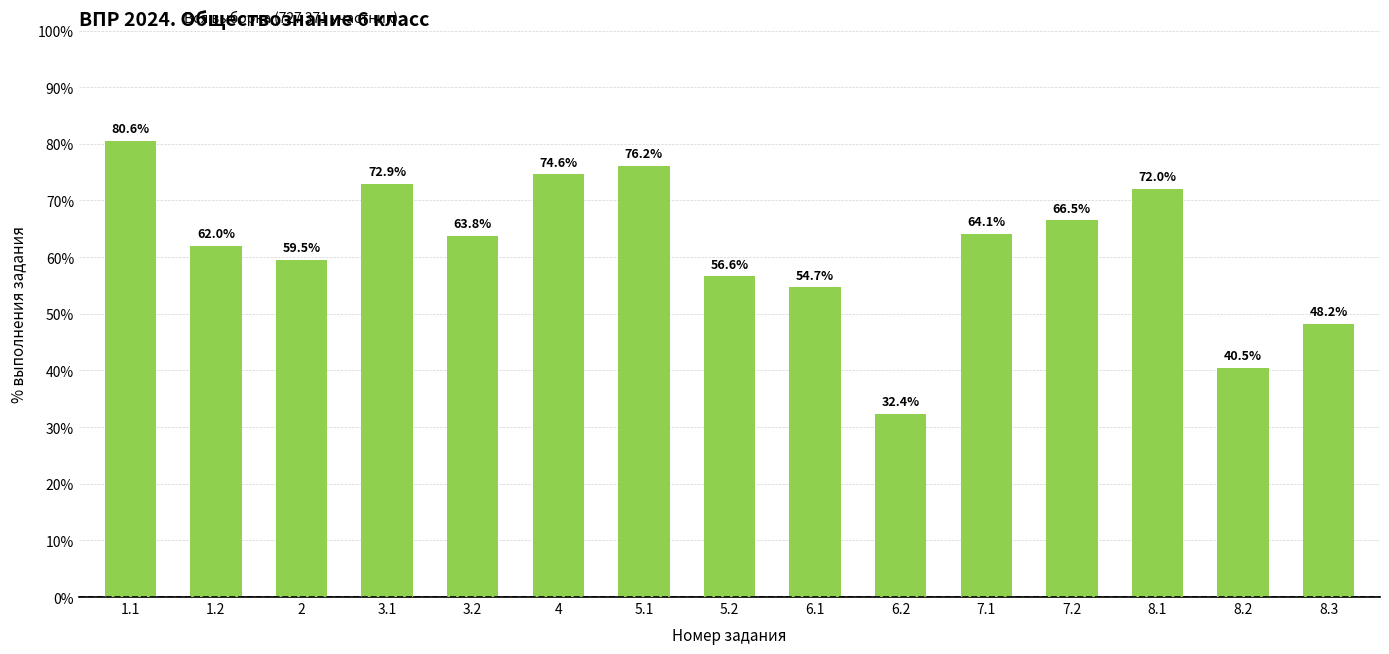

What is the label of the 10th bar from the left?

6.2